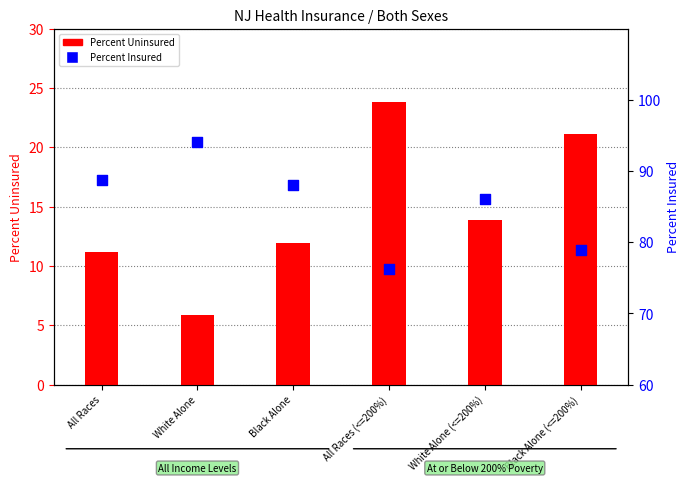

Which series reaches the minimum Y coordinate?

Percent Uninsured